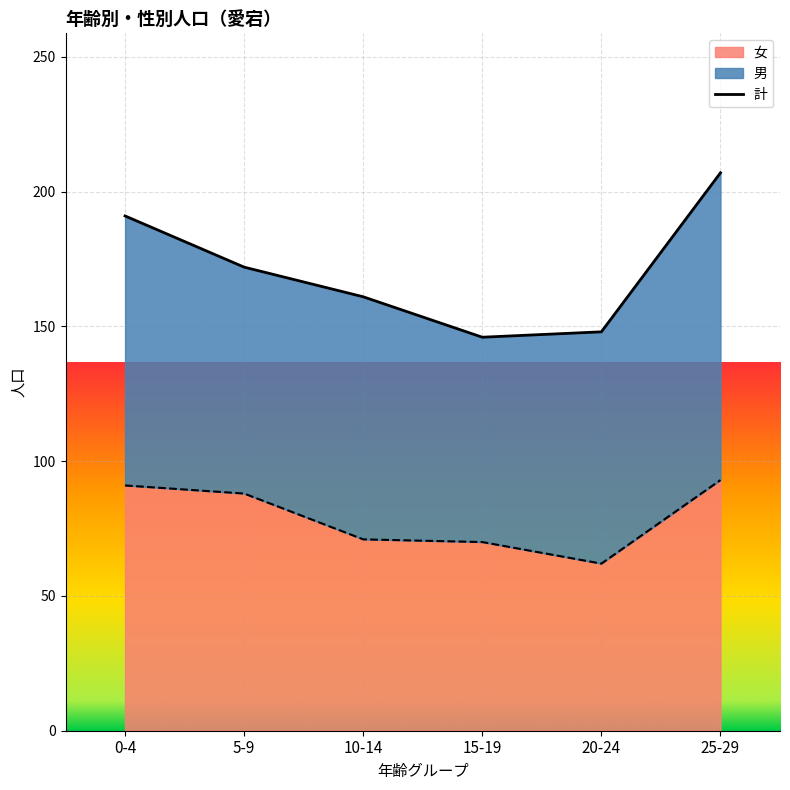

How many lines are shown in the chart?

1